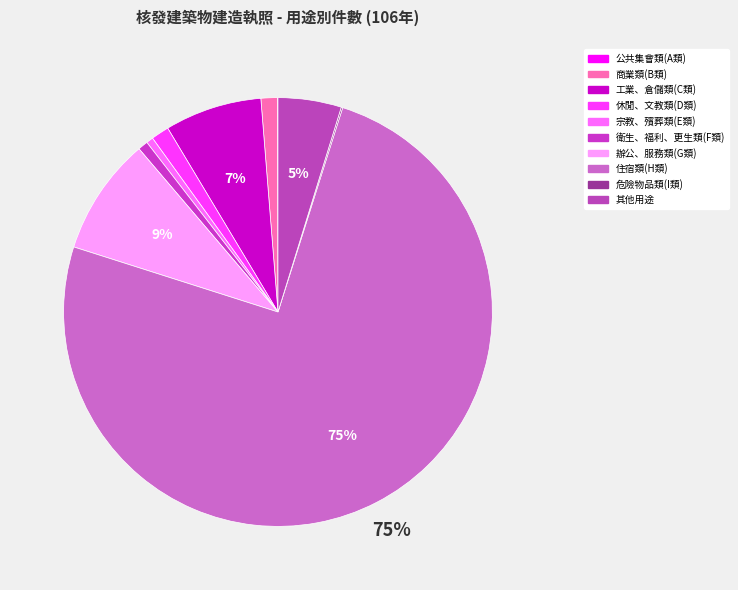

Rank the categories by value from lowest to highest.

公共集會類(A類), 危險物品類(I類), 宗教、殯葬類(E類), 衛生、福利、更生類(F類), 商業類(B類), 休閒、文教類(D類), 其他用途, 工業、倉儲類(C類), 辦公、服務類(G類), 住宿類(H類)